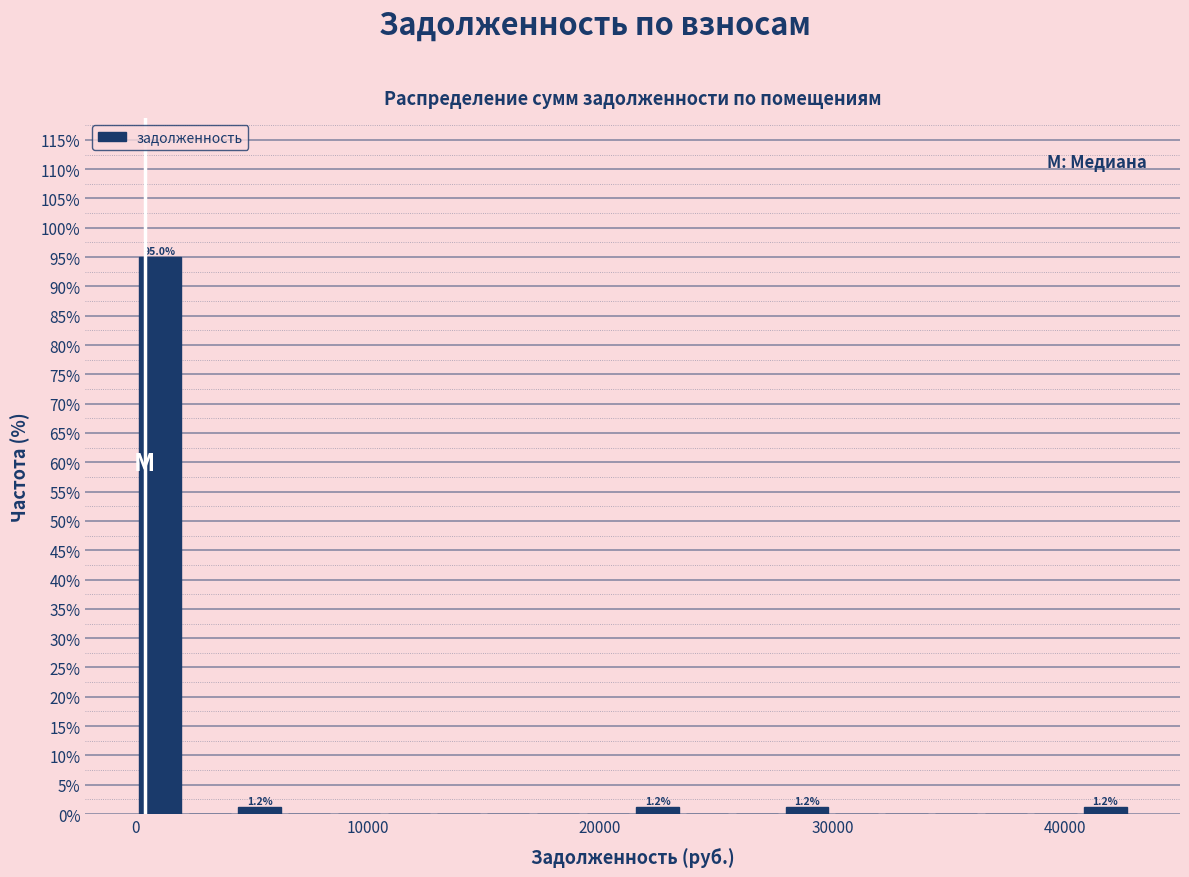

Read against the x-axis, roughly where is the centre of the tallest bar?

1000